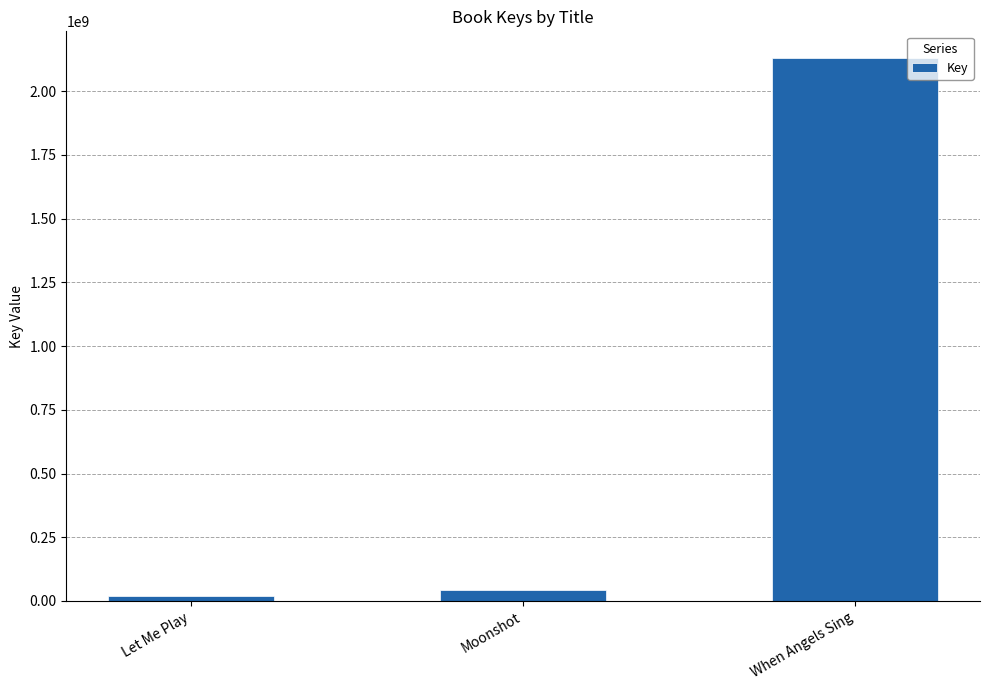

Which label corresponds to the largest value in the chart?

When Angels Sing